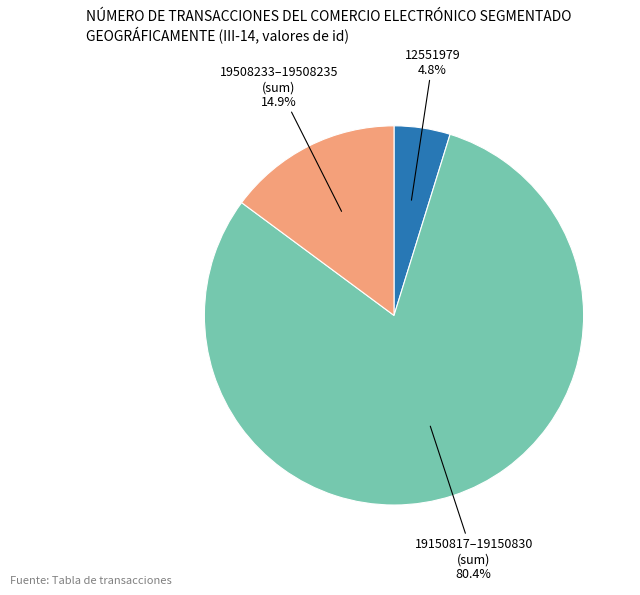

How many segments does this pie chart have?

3